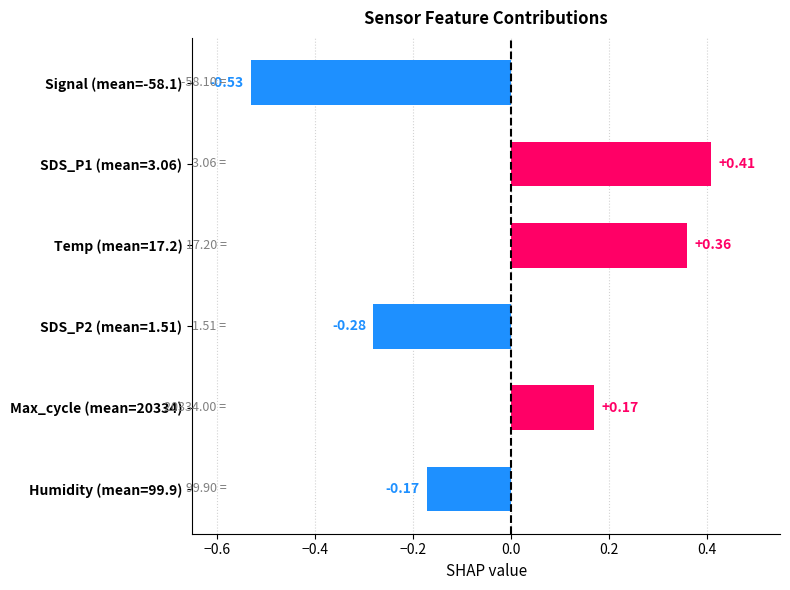

What is the difference between the second highest and second lowest values?

0.6